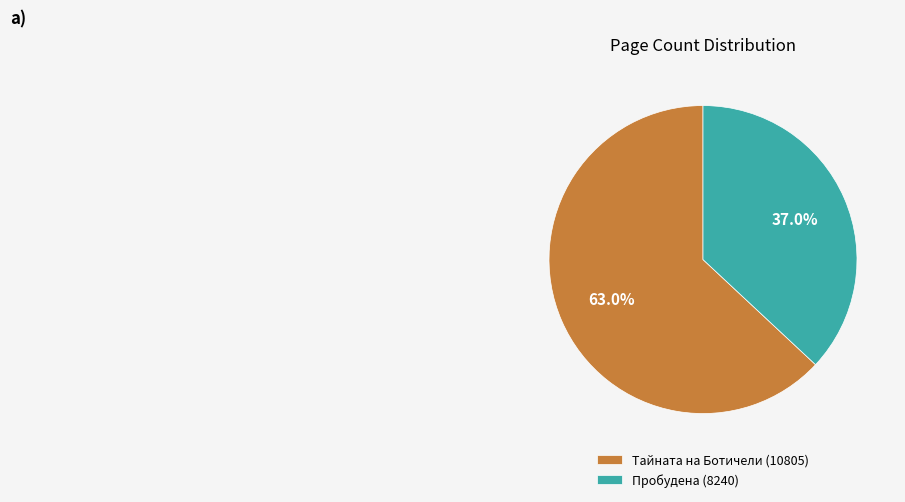

To the nearest percent, what is the difference between the largest and smallest slice percentages?

26%